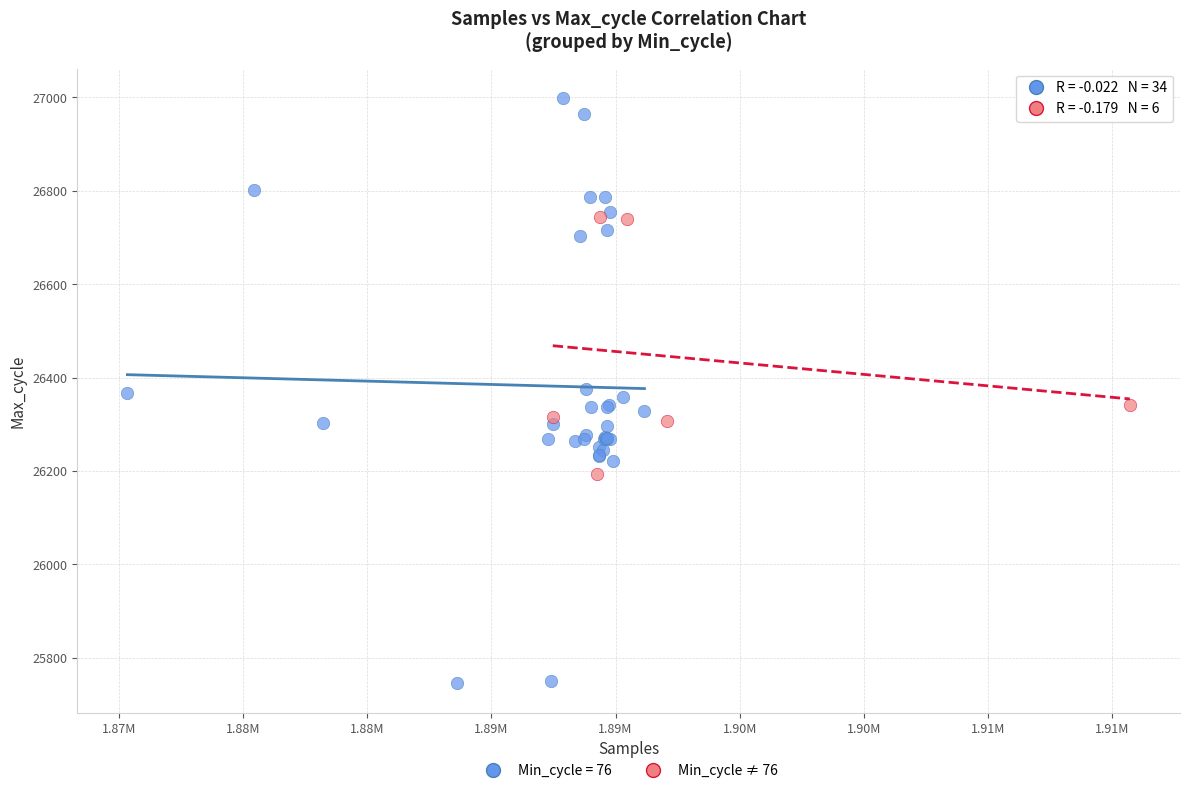

Which series has the widest spread of Y values?

Min_cycle = 76